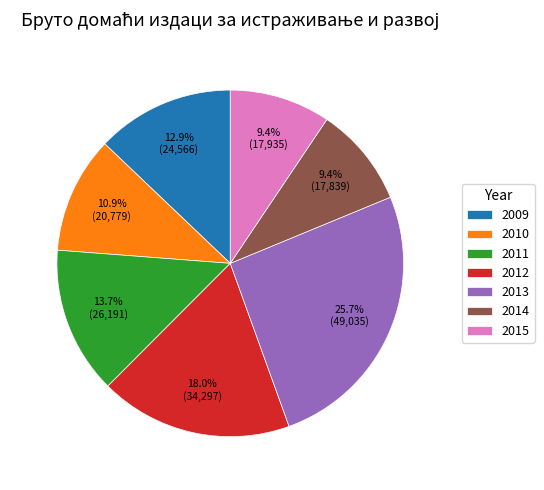

Between 2015 and 2010, which is larger?

2010